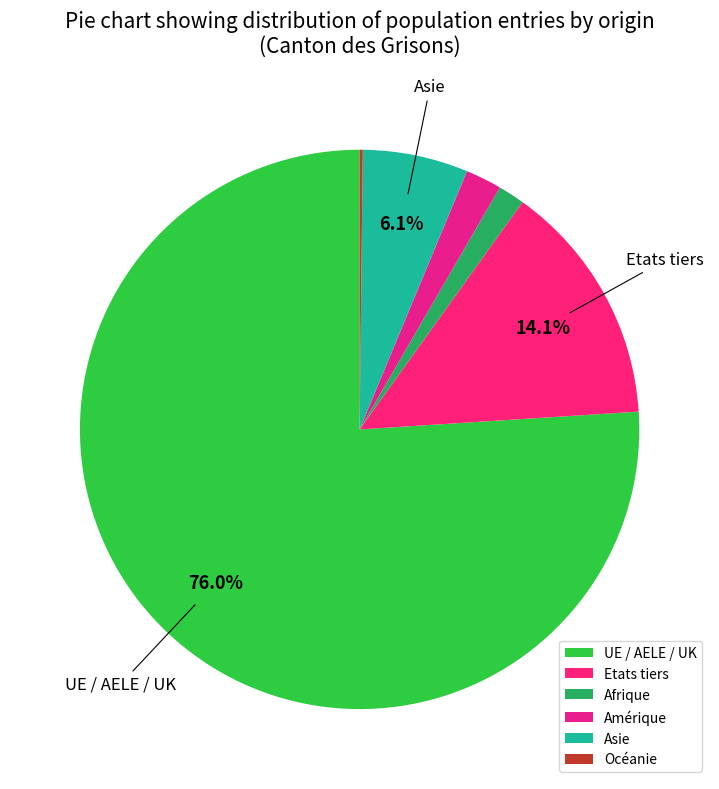

Combined, what portion of the pie is Asie and Océanie?

6.3%